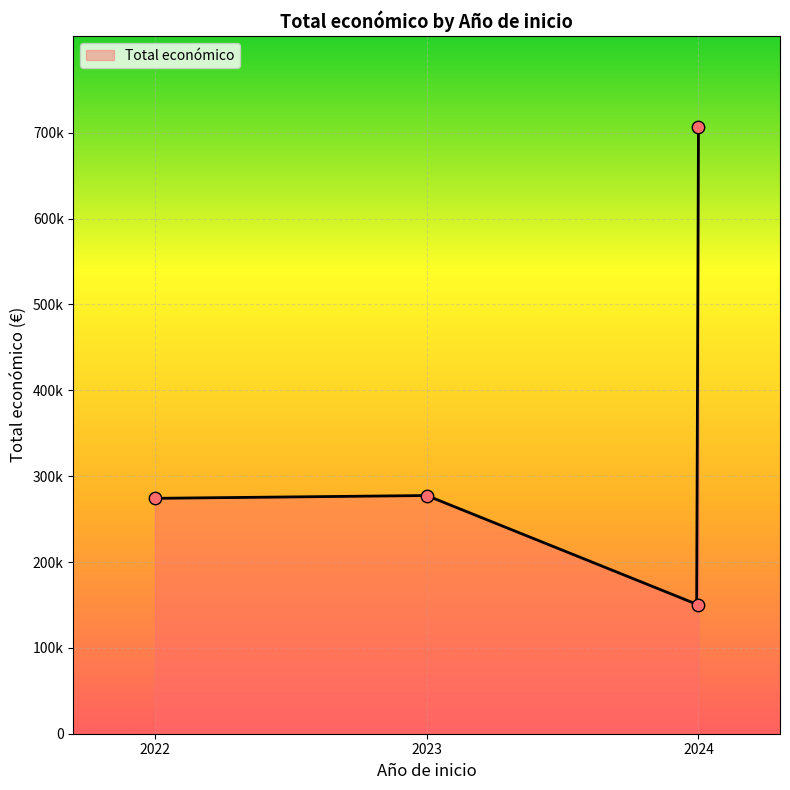

Which has a higher value, 2023 or 2022?

2023